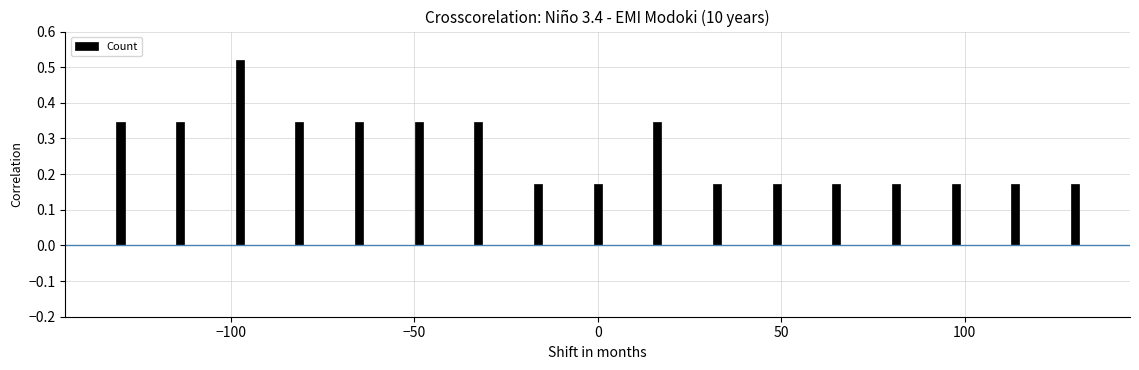

What is the sum of all values?

4.5